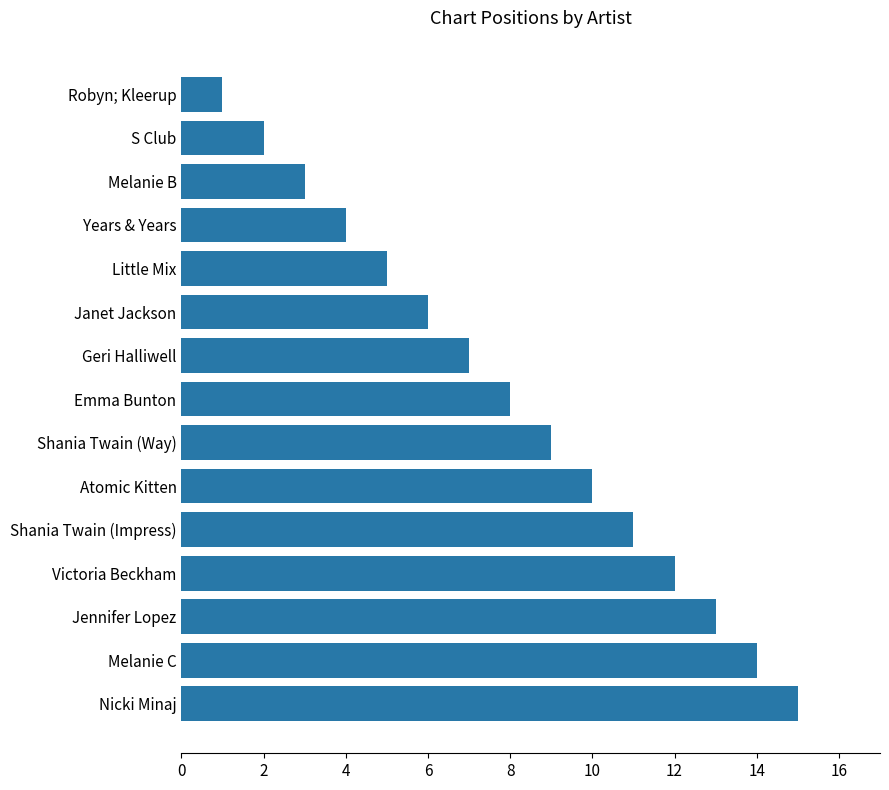

What is the difference between the second highest and minimum values?

13